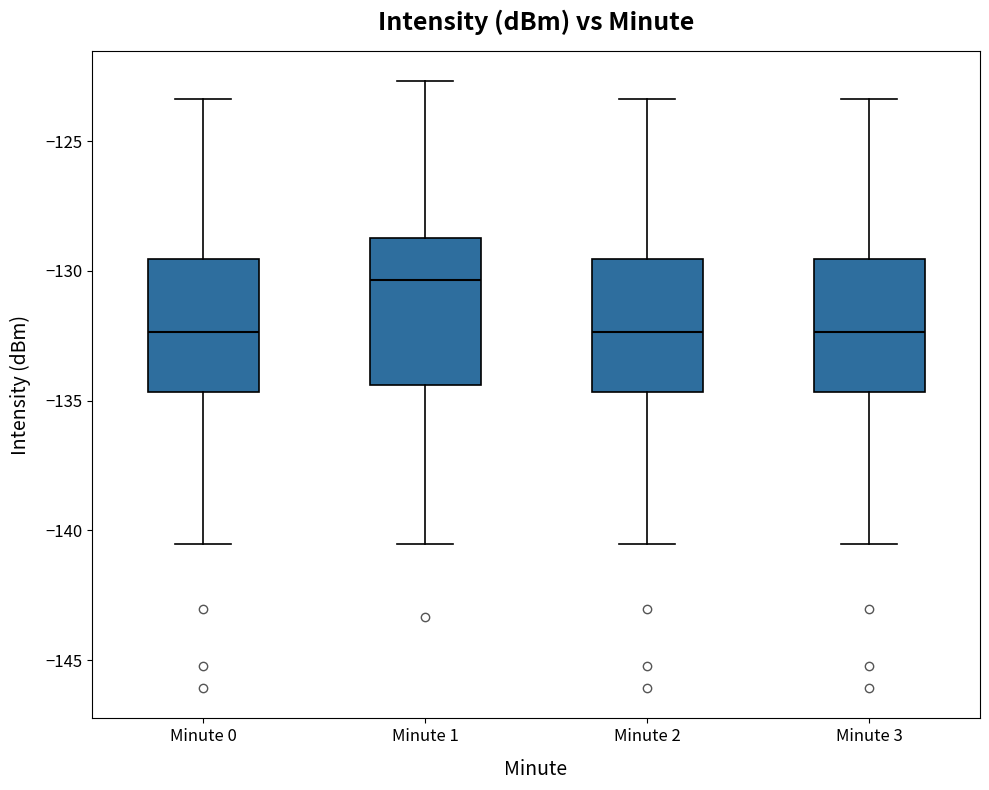

Which box has the highest median line?

Minute 1